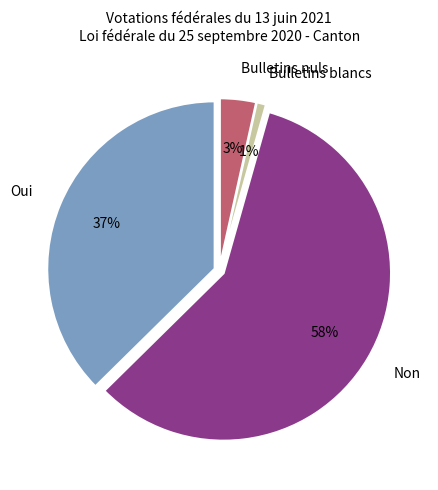

The Bulletins blancs slice represents 1% of the pie. True or false?

True